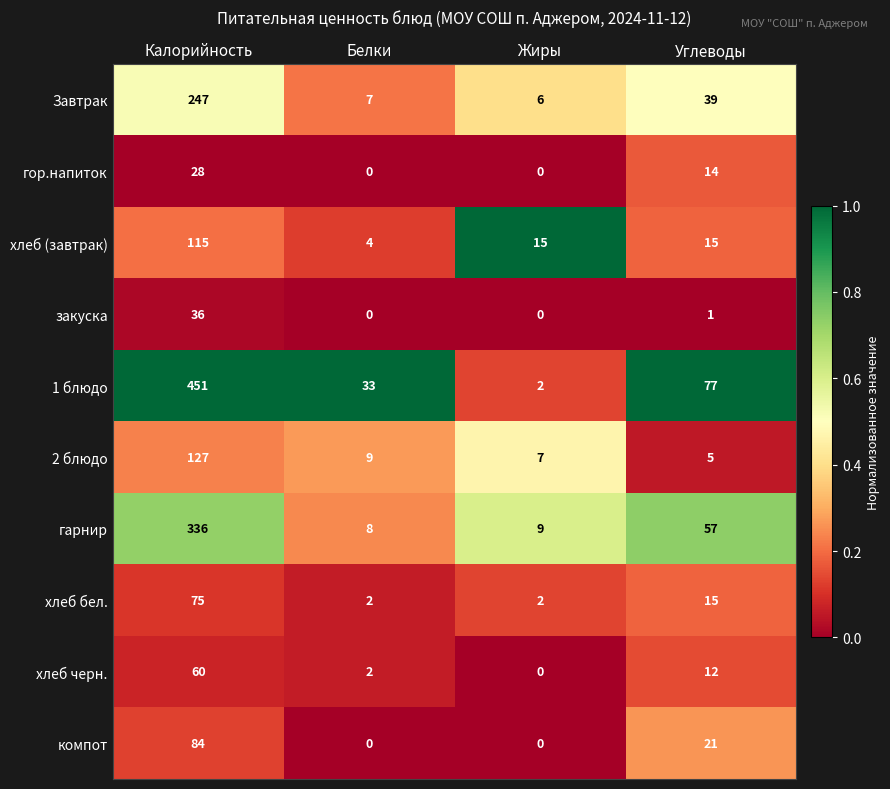

What is the greatest value displayed?

451